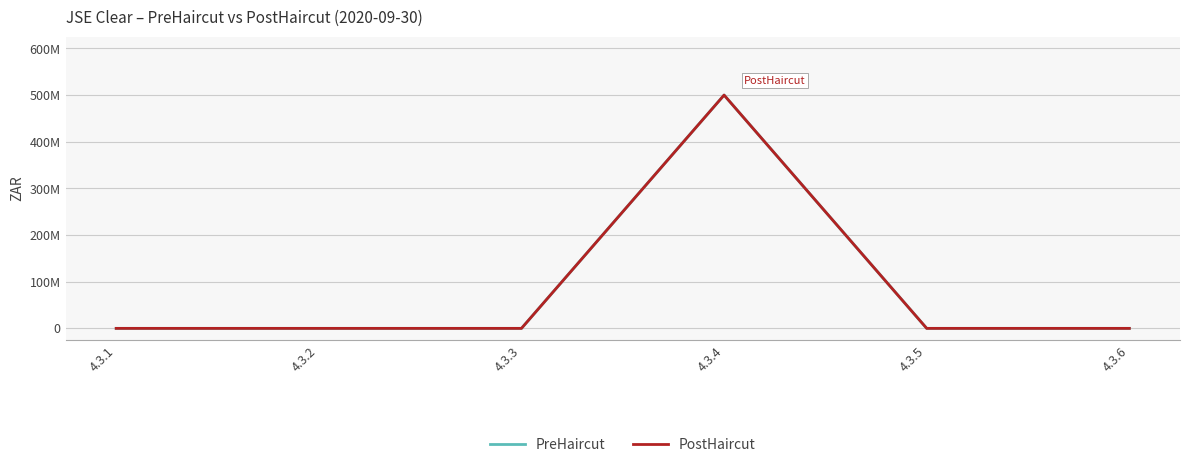

What is the difference between the maximum and minimum values in the PreHaircut series?

500000000